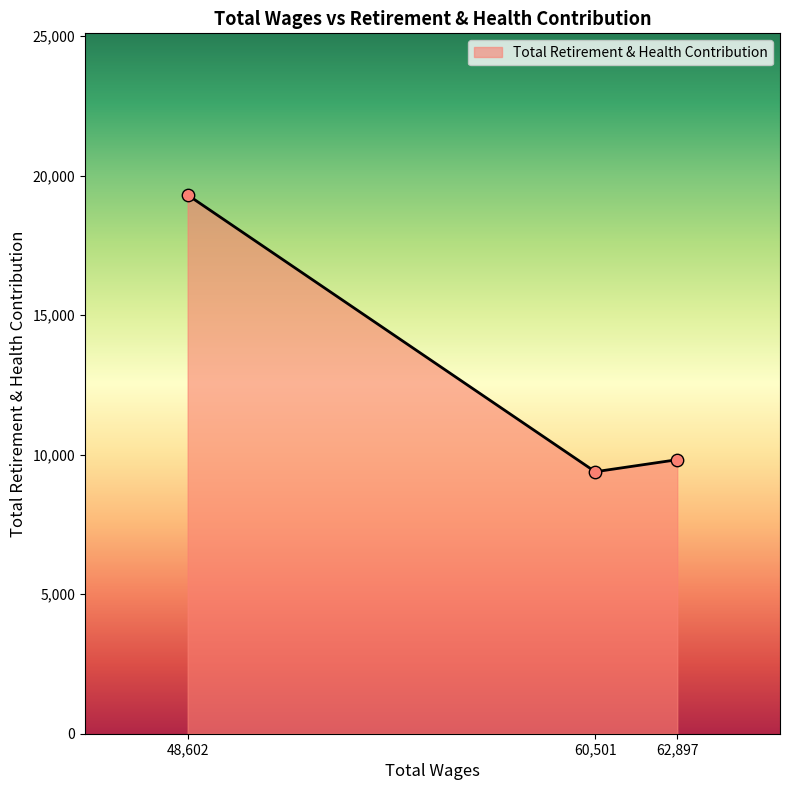

What is the change in value from 48,602 to 60,501?

-9917